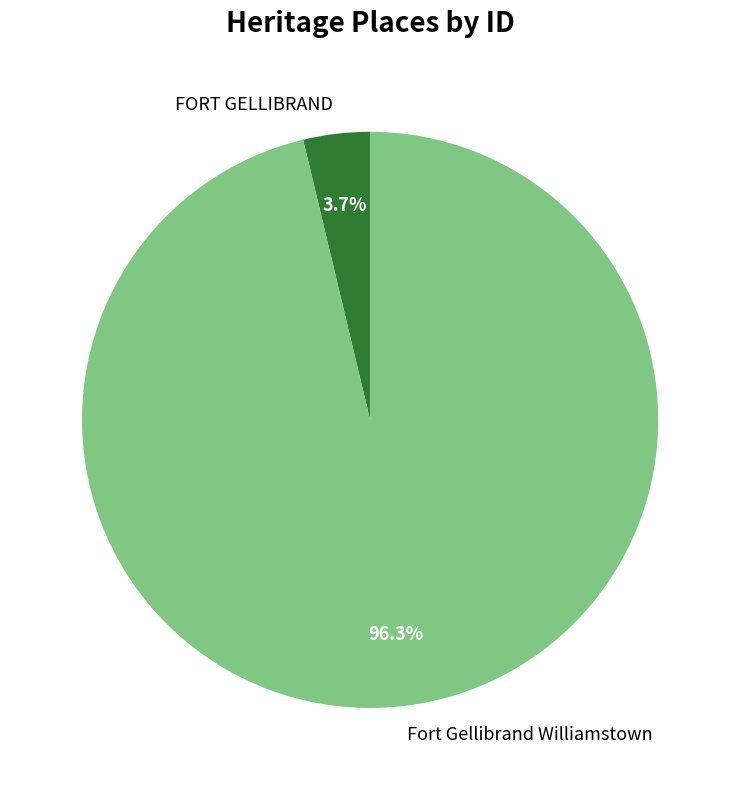

Between Fort Gellibrand Williamstown and FORT GELLIBRAND, which is larger?

Fort Gellibrand Williamstown